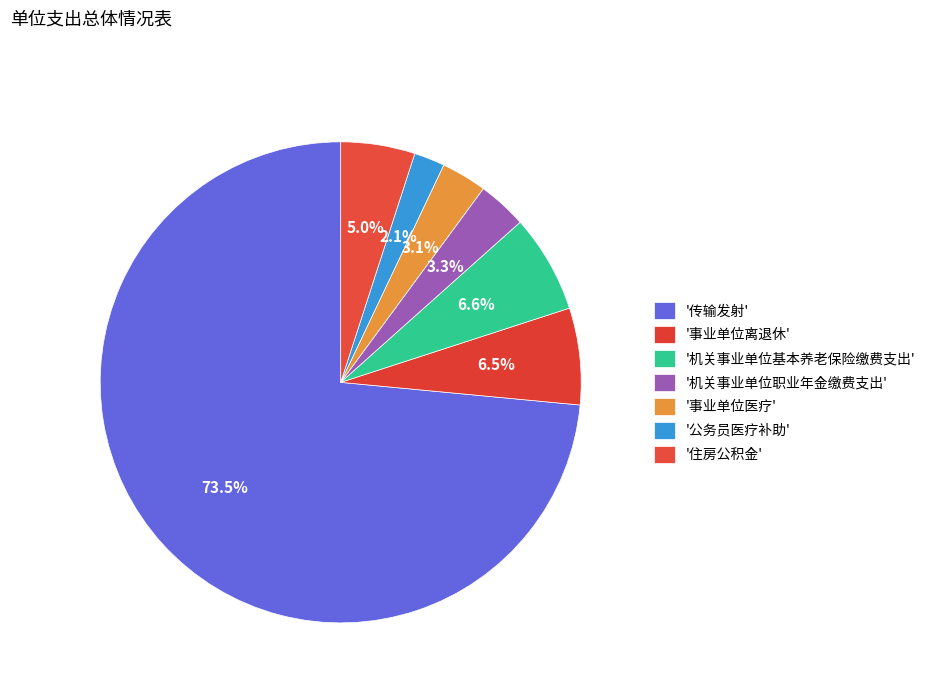

Rank the categories by value from lowest to highest.

公务员医疗补助, 事业单位医疗, 机关事业单位职业年金缴费支出, 住房公积金, 事业单位离退休, 机关事业单位基本养老保险缴费支出, 传输发射